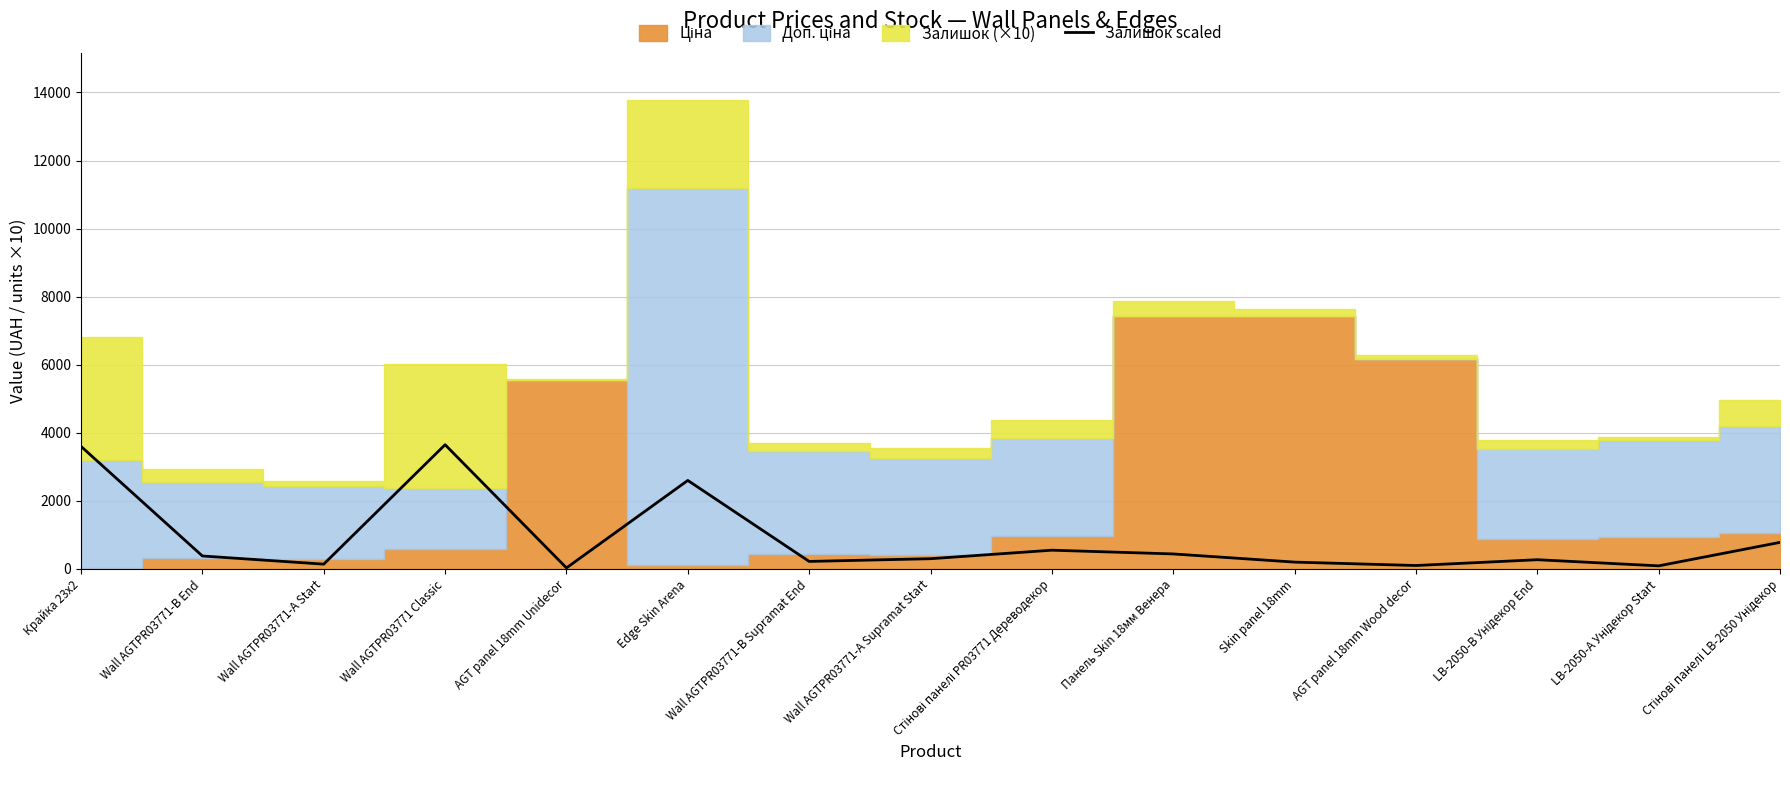

What is the value of the 14th point from the left?

90